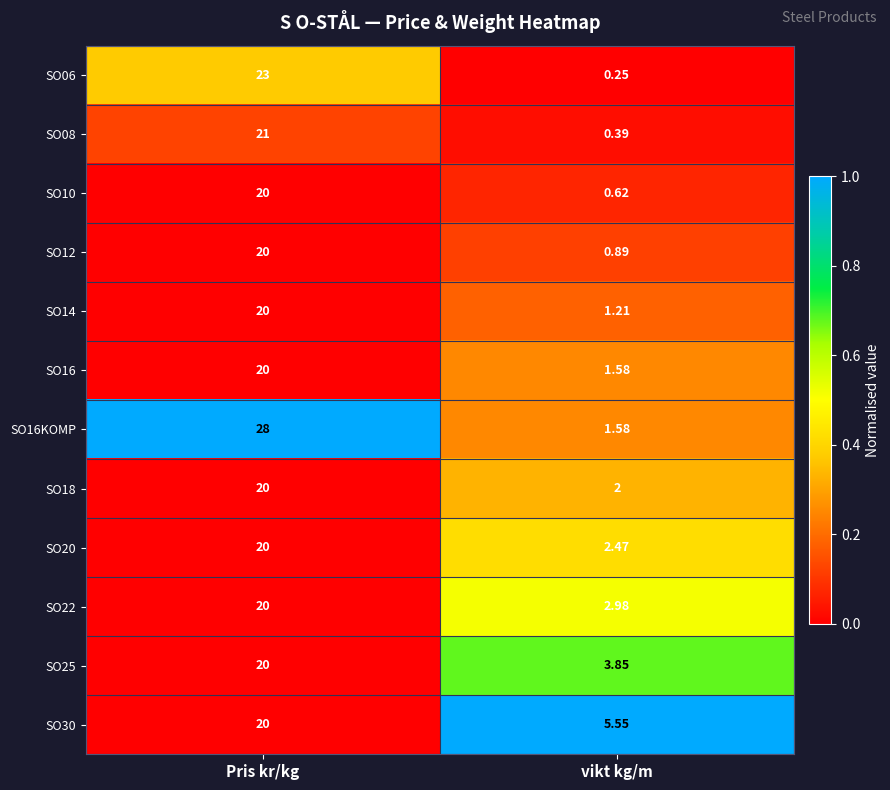

Where is SO25 nearest to the value 11?

vikt kg/m